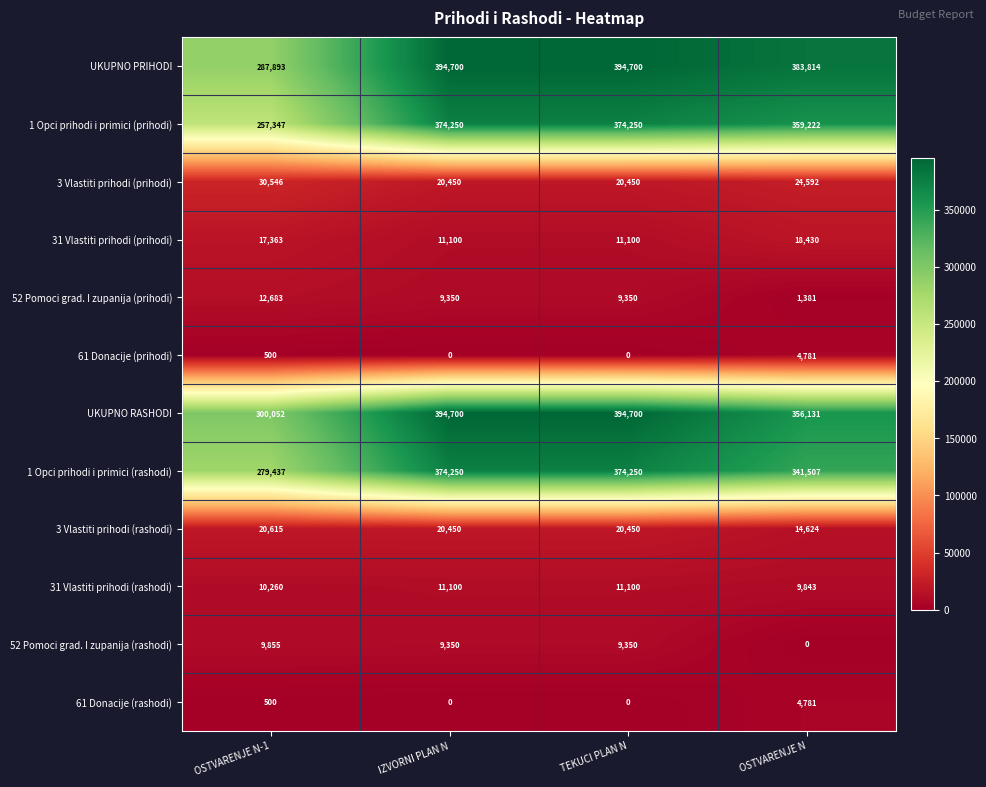

Count the number of categories in the chart.

4